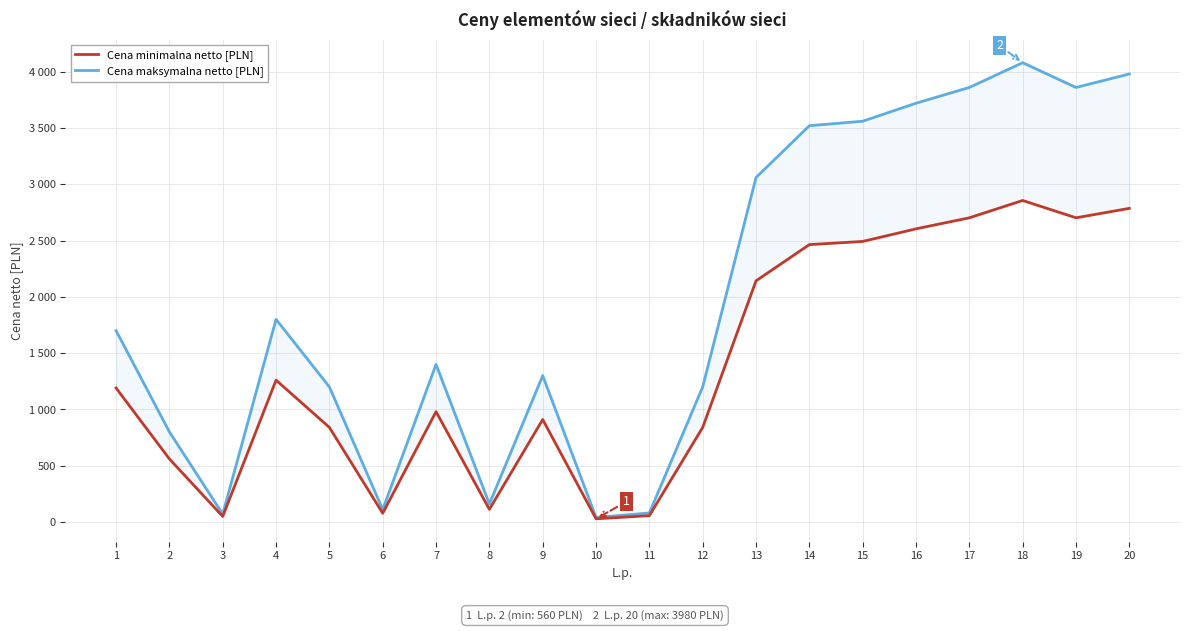

True or false: Cena minimalna netto [PLN] has more than 1 interior local peaks.

True